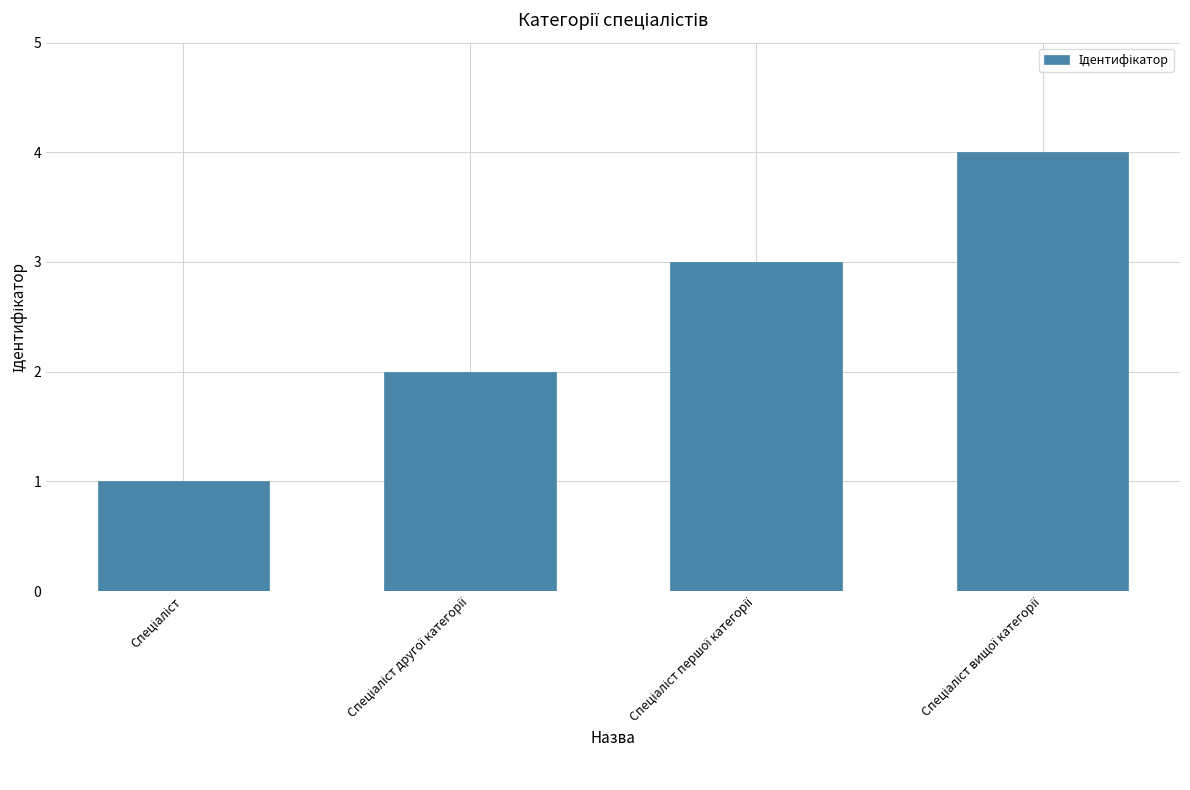

What is the maximum value shown in the chart?

4